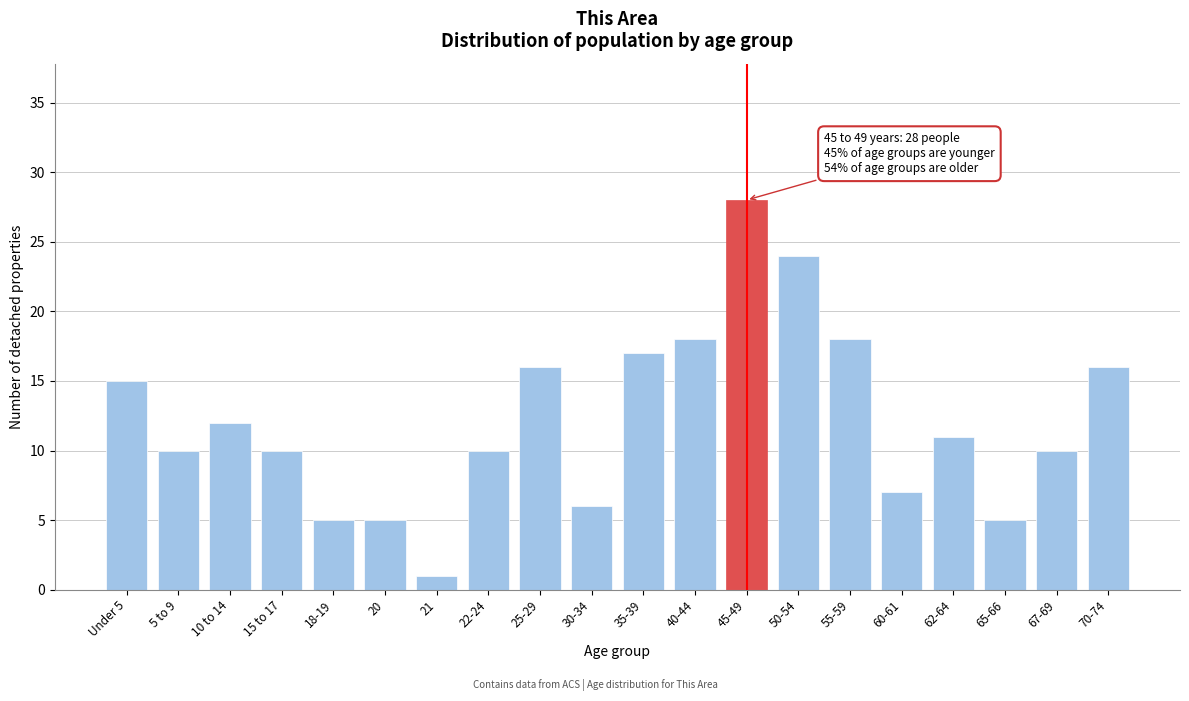

Reading left to right, what are all the values shown in this chart?

Under 5=15	5 to 9=10	10 to 14=12	15 to 17=10	18-19=5	20=5	21=1	22-24=10	25-29=16	30-34=6	35-39=17	40-44=18	45-49=28	50-54=24	55-59=18	60-61=7	62-64=11	65-66=5	67-69=10	70-74=16